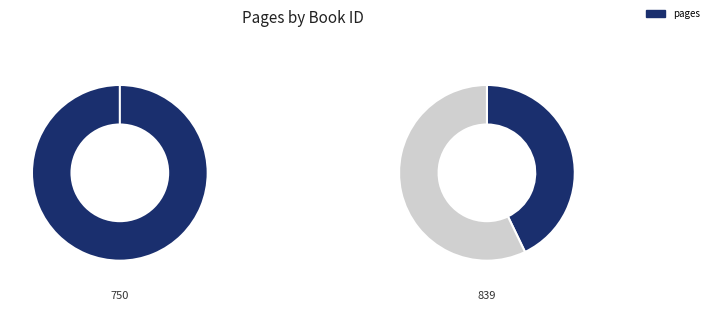

Is the sum of 839 and 750 greater than half?

Yes